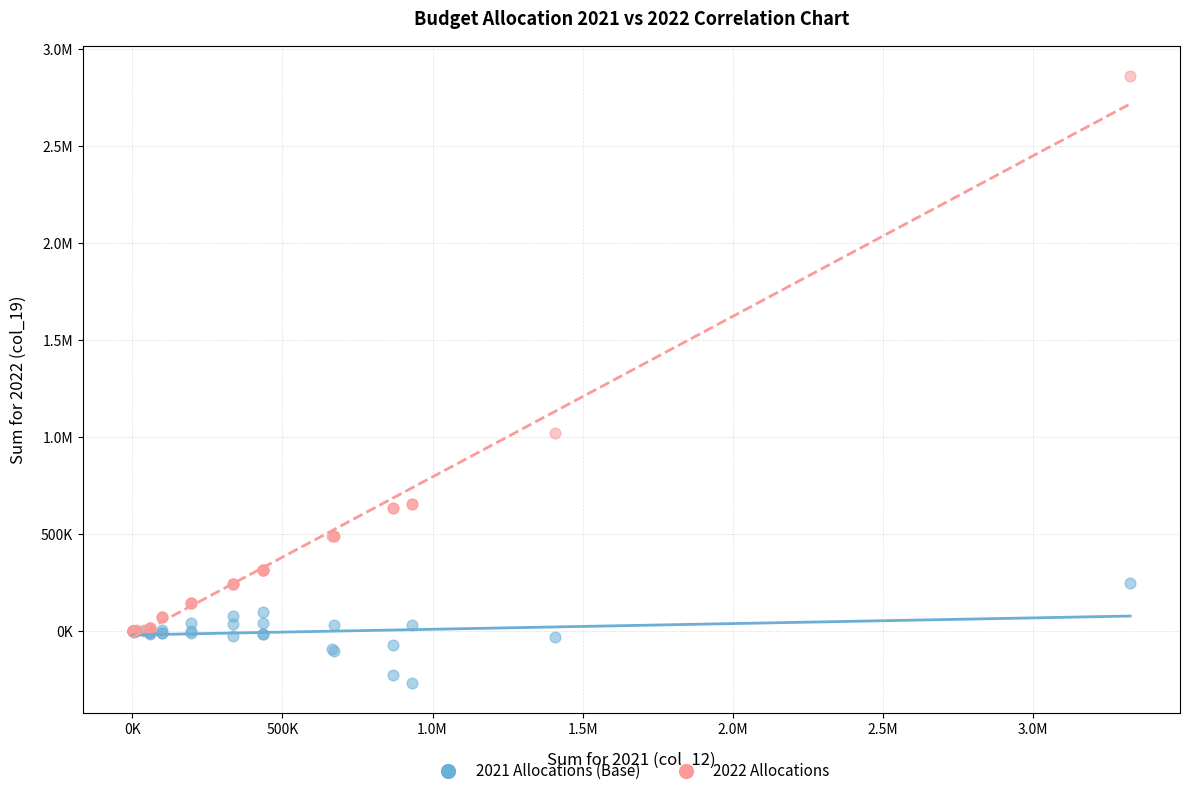

What are all the series names shown in the legend?

2021 Allocations (Base), 2022 Allocations